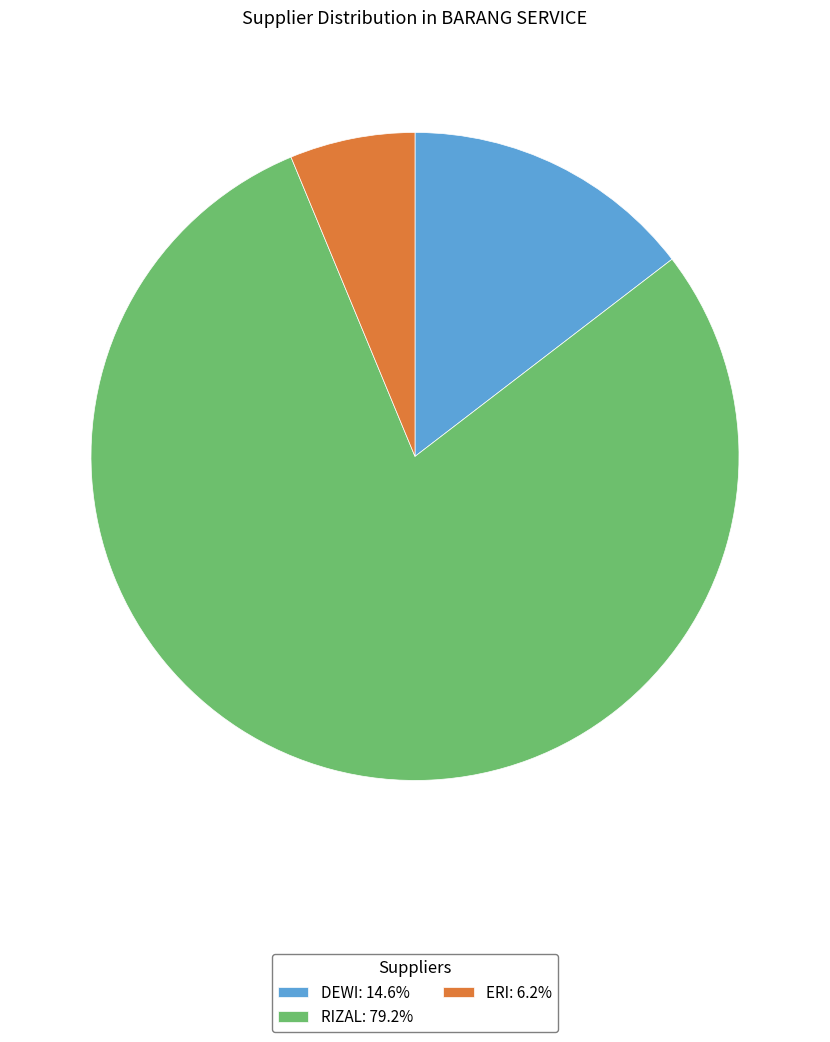

Does ERI represent more than half of the total?

No